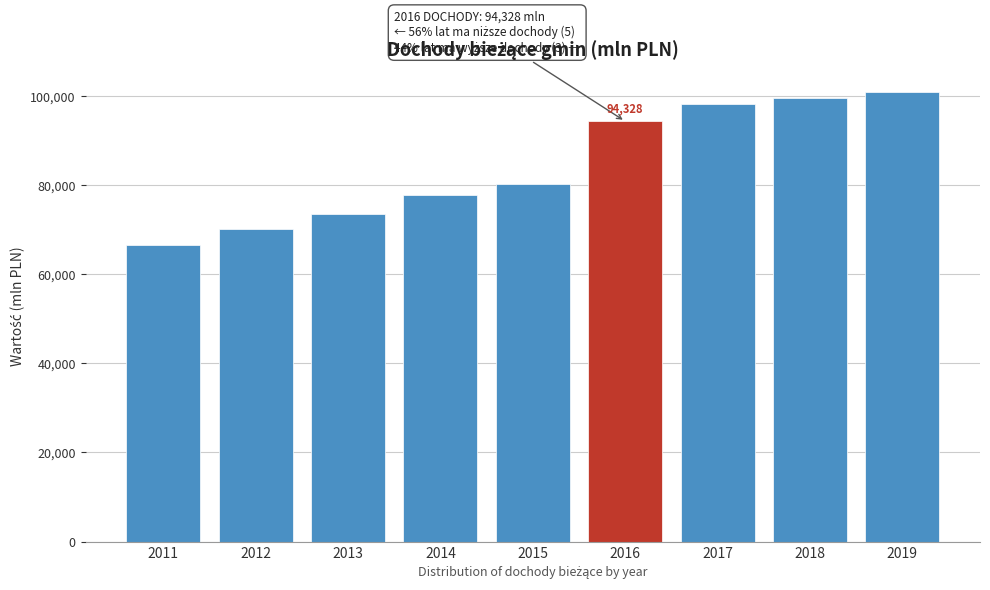

The value at 2013 is 73610.7. True or false?

True